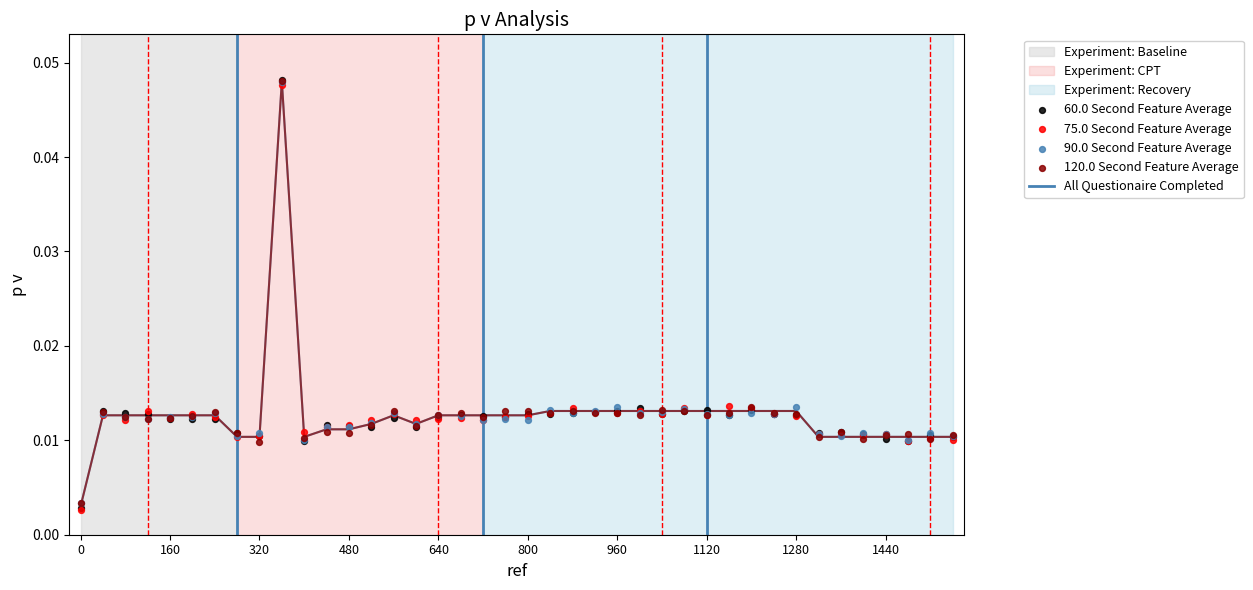

Which series contains the lowest Y value?

120s avg